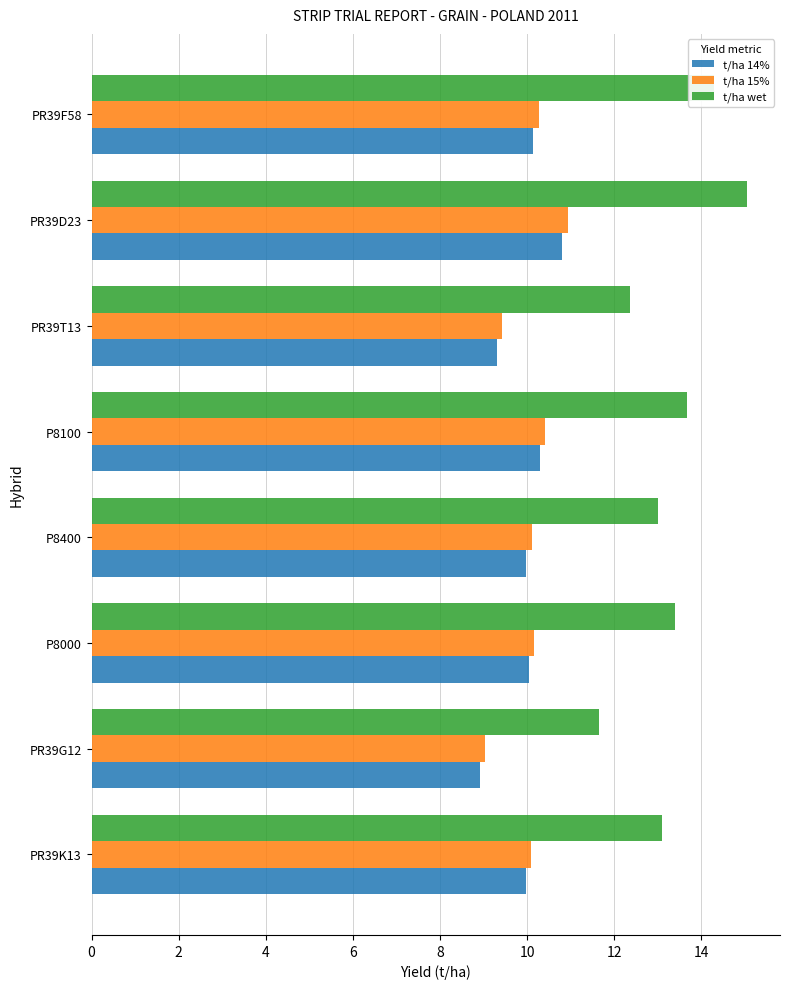

Which series has the widest spread of values?

t/ha wet